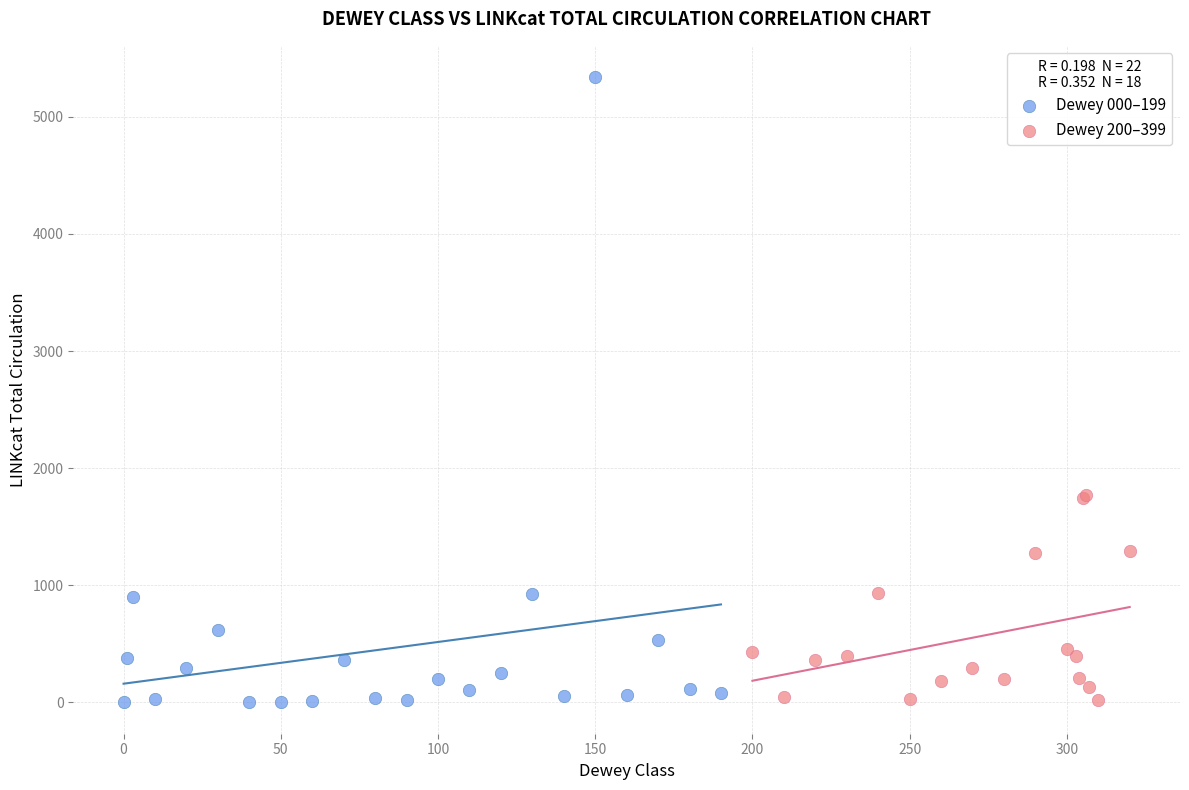

Which series has the largest Y range (max minus min)?

Dewey 000–199